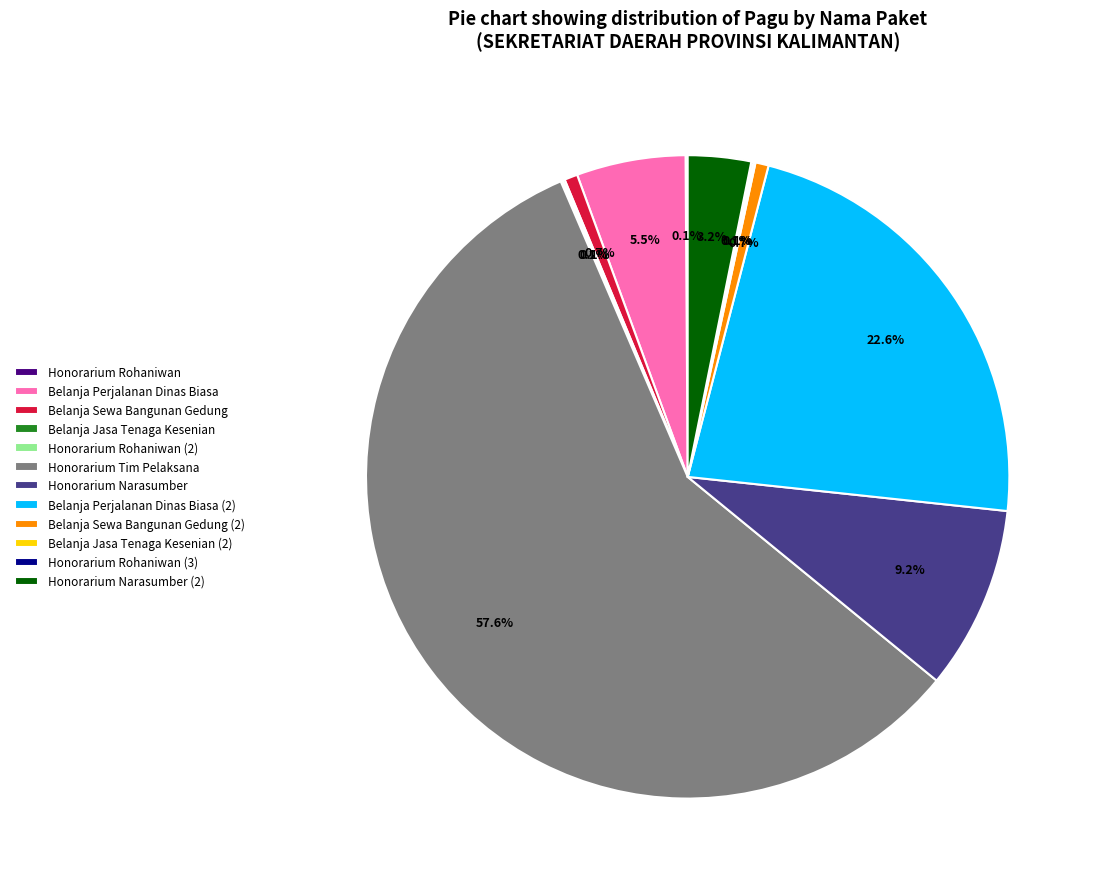

True or false: Belanja Sewa Bangunan Gedung accounts for 1% of the total.

True